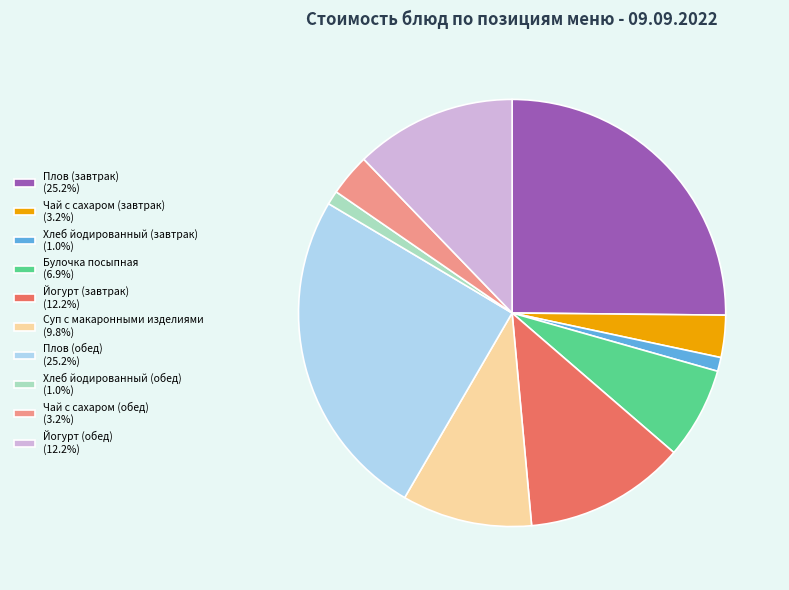

Do Булочка посыпная (6.9%) and Суп с макаронными изделиями (9.8%) together represent more than half of the pie?

No